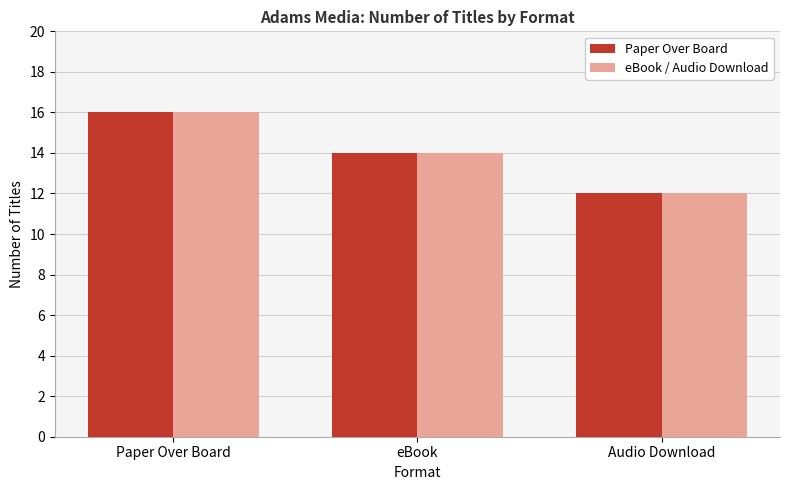

What is the total value across all series at Audio Download?

24